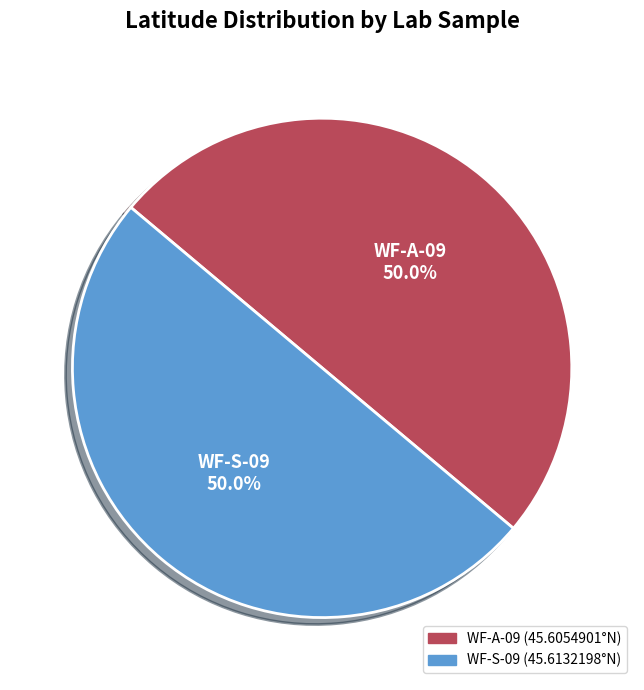

Count the number of slices in the pie.

2